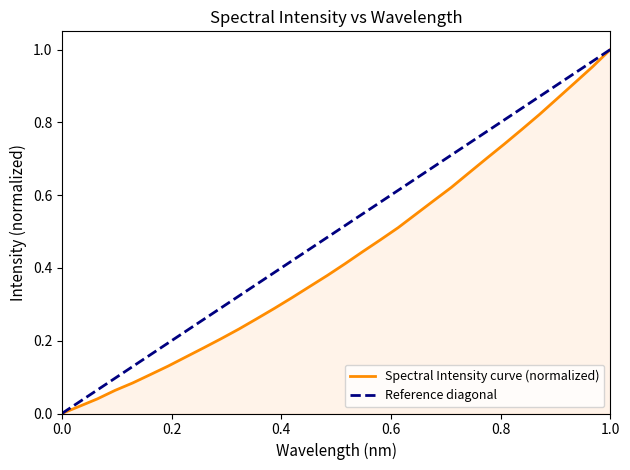

What is the average value?

0.4